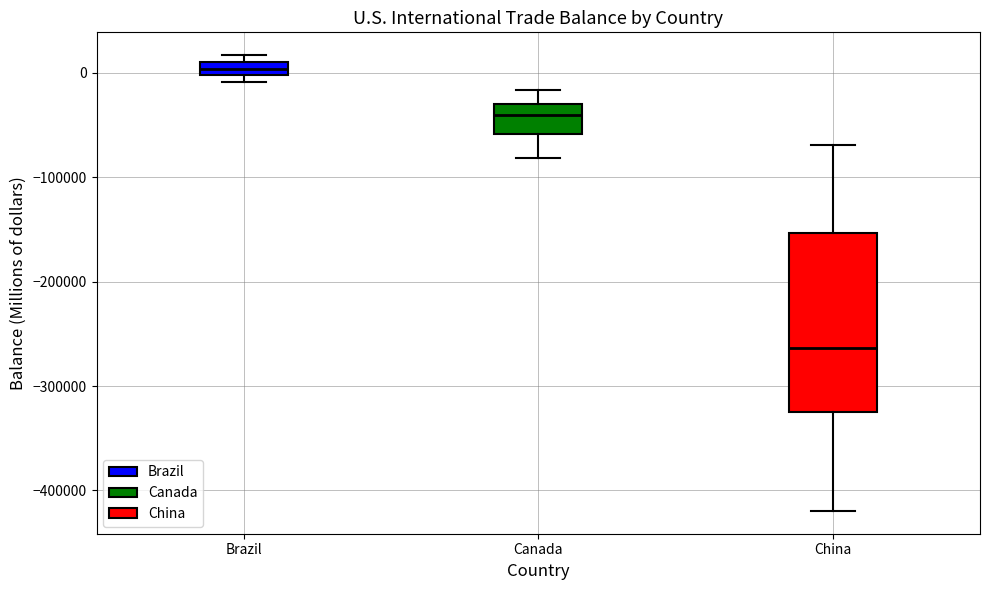

Comparing the boxes themselves (not the whiskers), which one is the tallest?

China